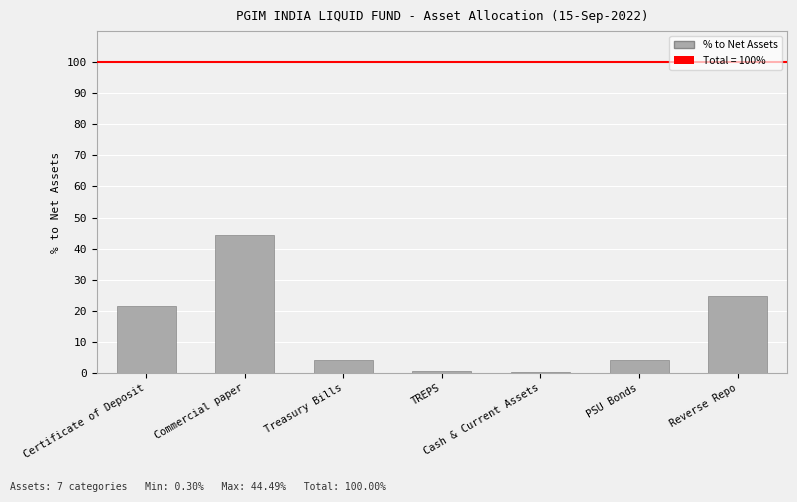

What is the greatest value displayed?

44.5